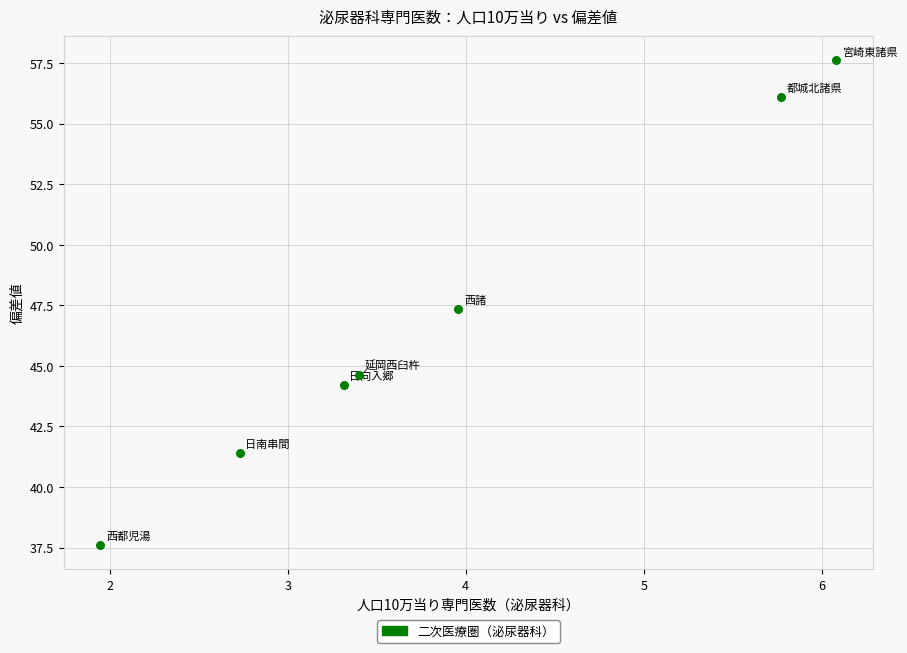

What is the range of Y values (max minus min)?

20.0